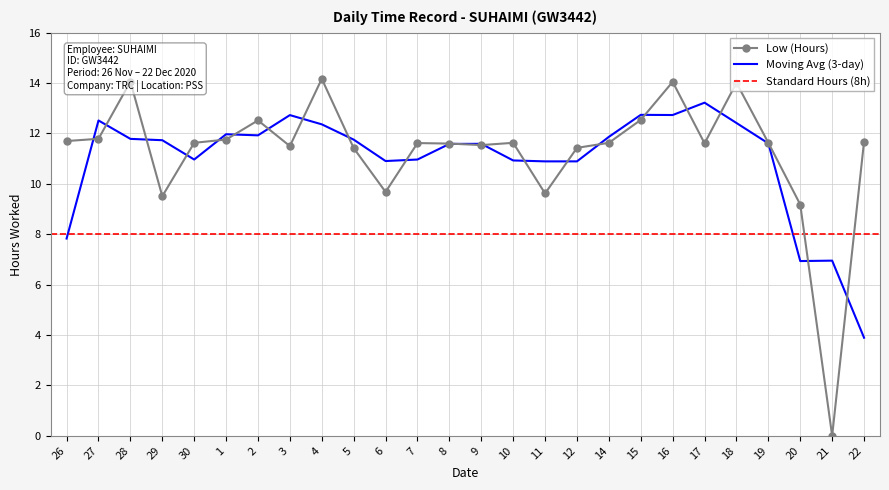

What is the label of the 23rd point from the left?

19